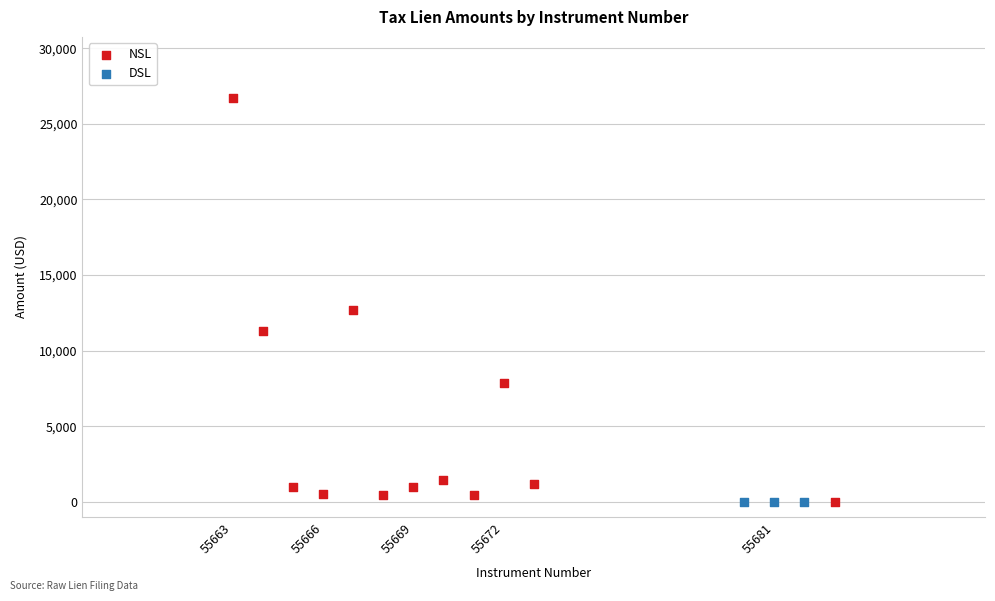

Which series contains the highest Y value?

NSL